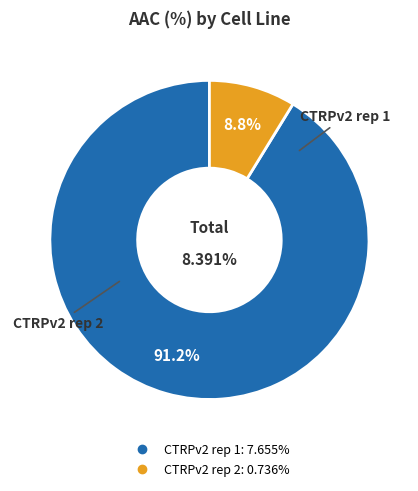

Between CTRPv2 rep 1 and CTRPv2 rep 2, which is larger?

CTRPv2 rep 1